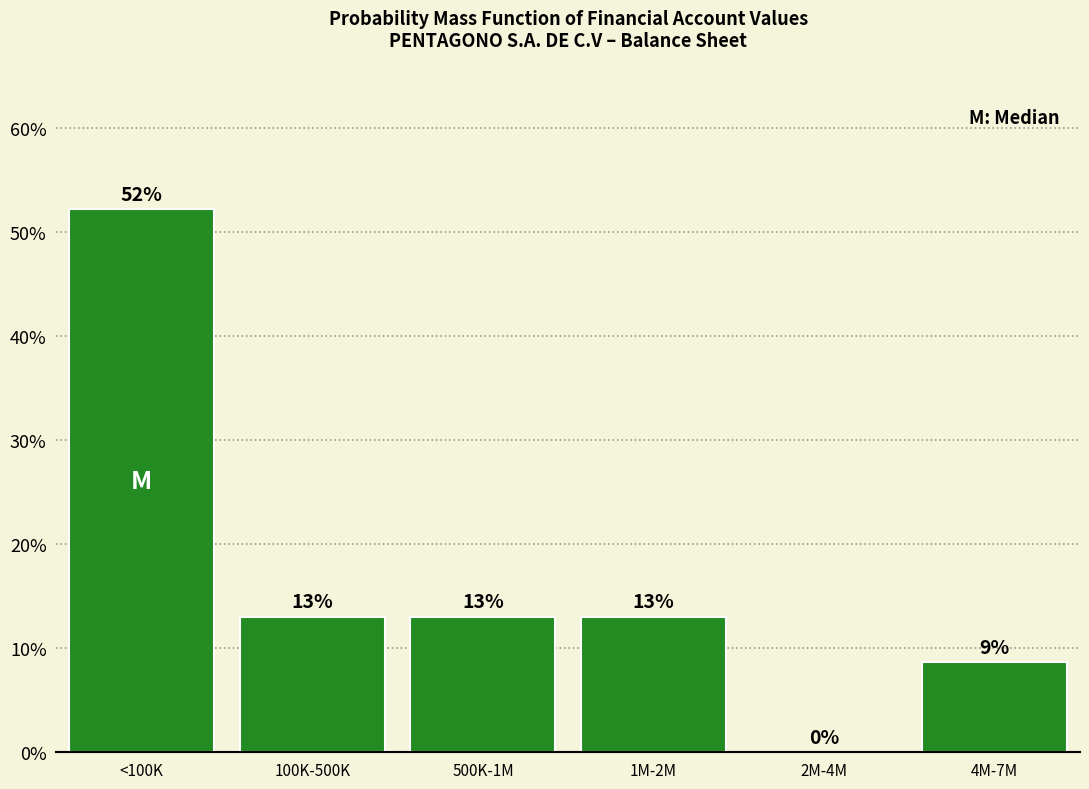

What is the sum of all values?

100.0